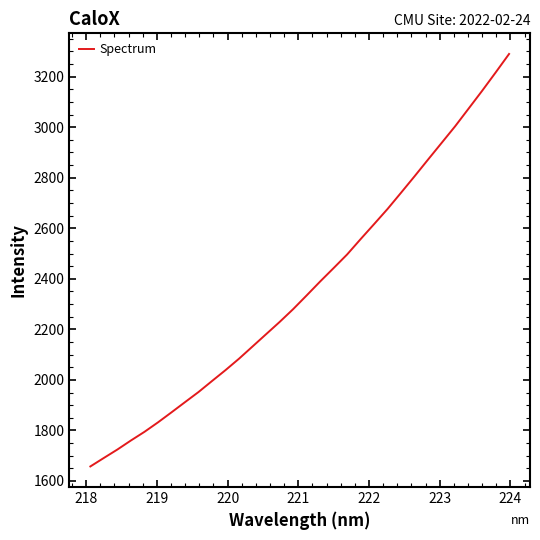

What is the difference between the maximum and minimum values?

1632.2